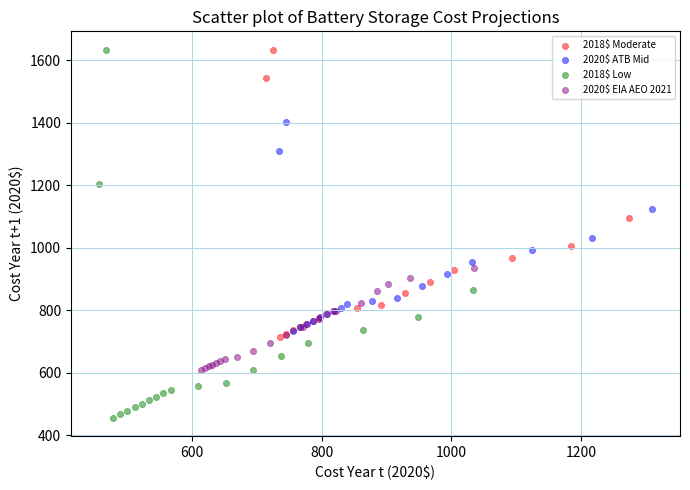

What are all the series names shown in the legend?

2018$ Moderate, 2020$ ATB Mid, 2018$ Low, 2020$ EIA AEO 2021